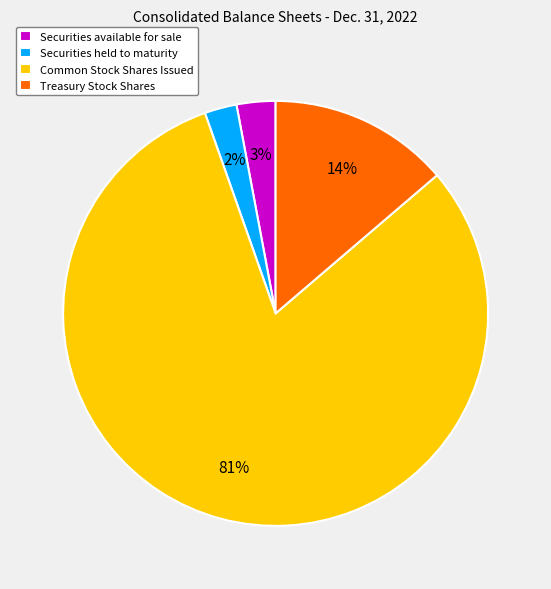

What is the largest slice in the pie chart?

Common Stock Shares Issued